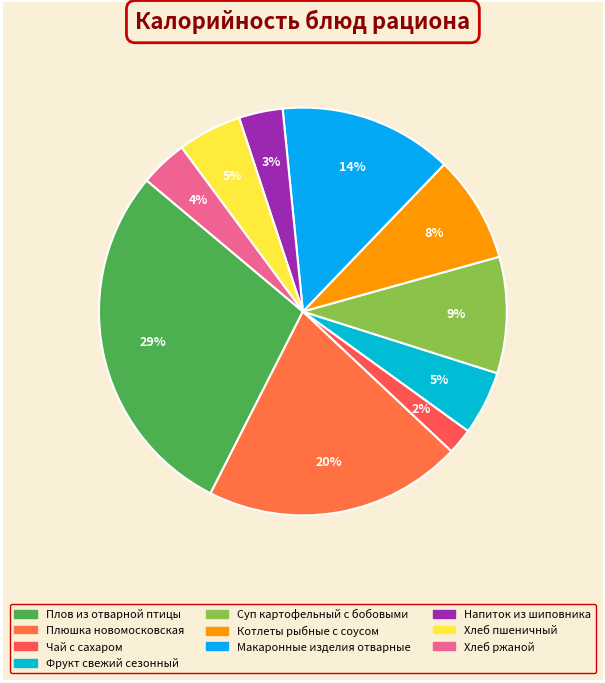

To the nearest percent, what percentage of the pie is Хлеб пшеничный?

5%